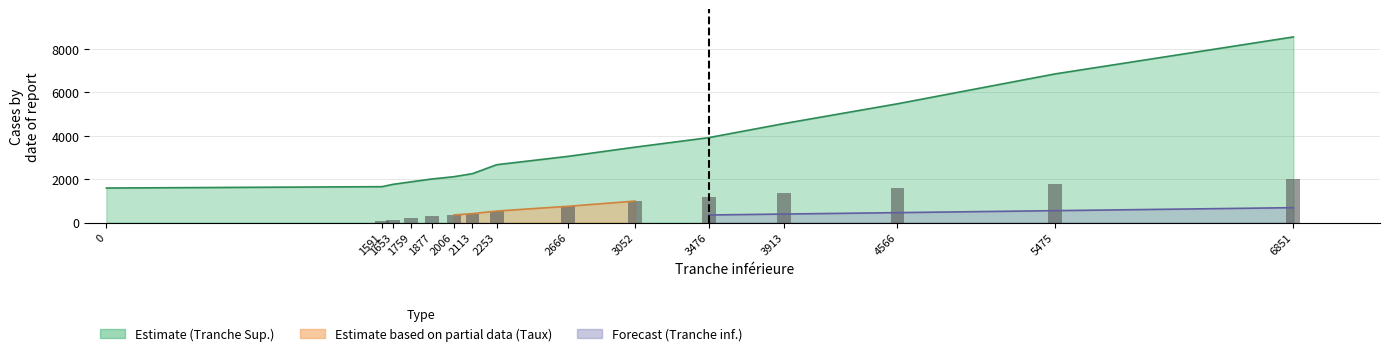

Does the chart contain stacked bars?

No